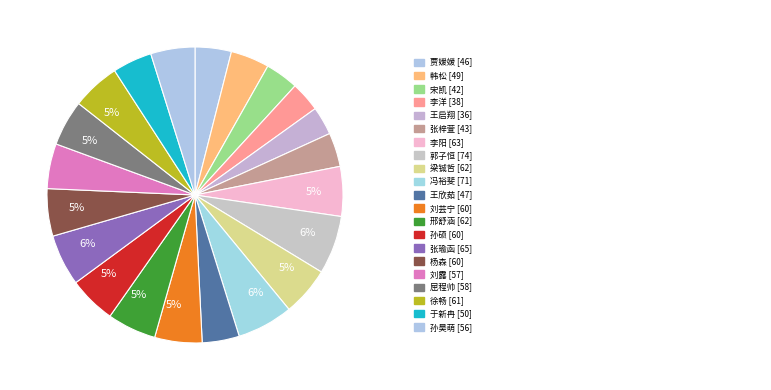

Count the number of slices in the pie.

21